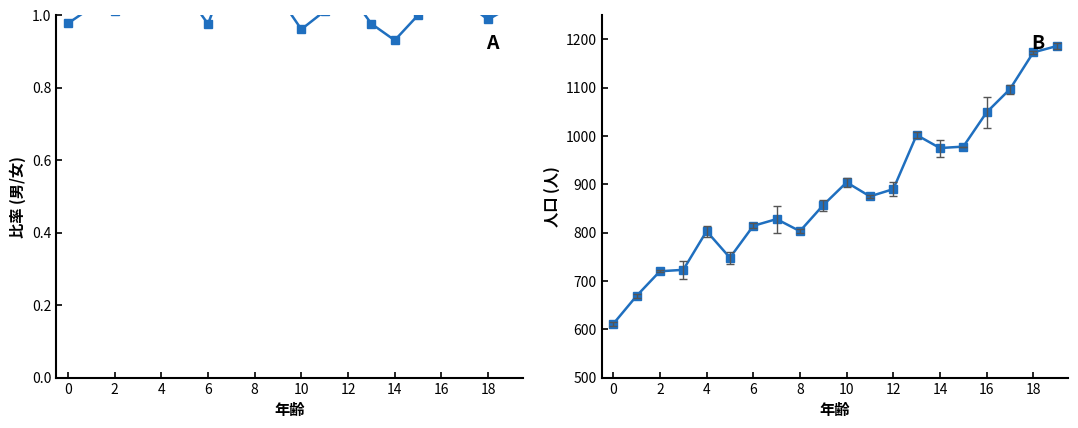

At which label does 総数 reach its peak?

19